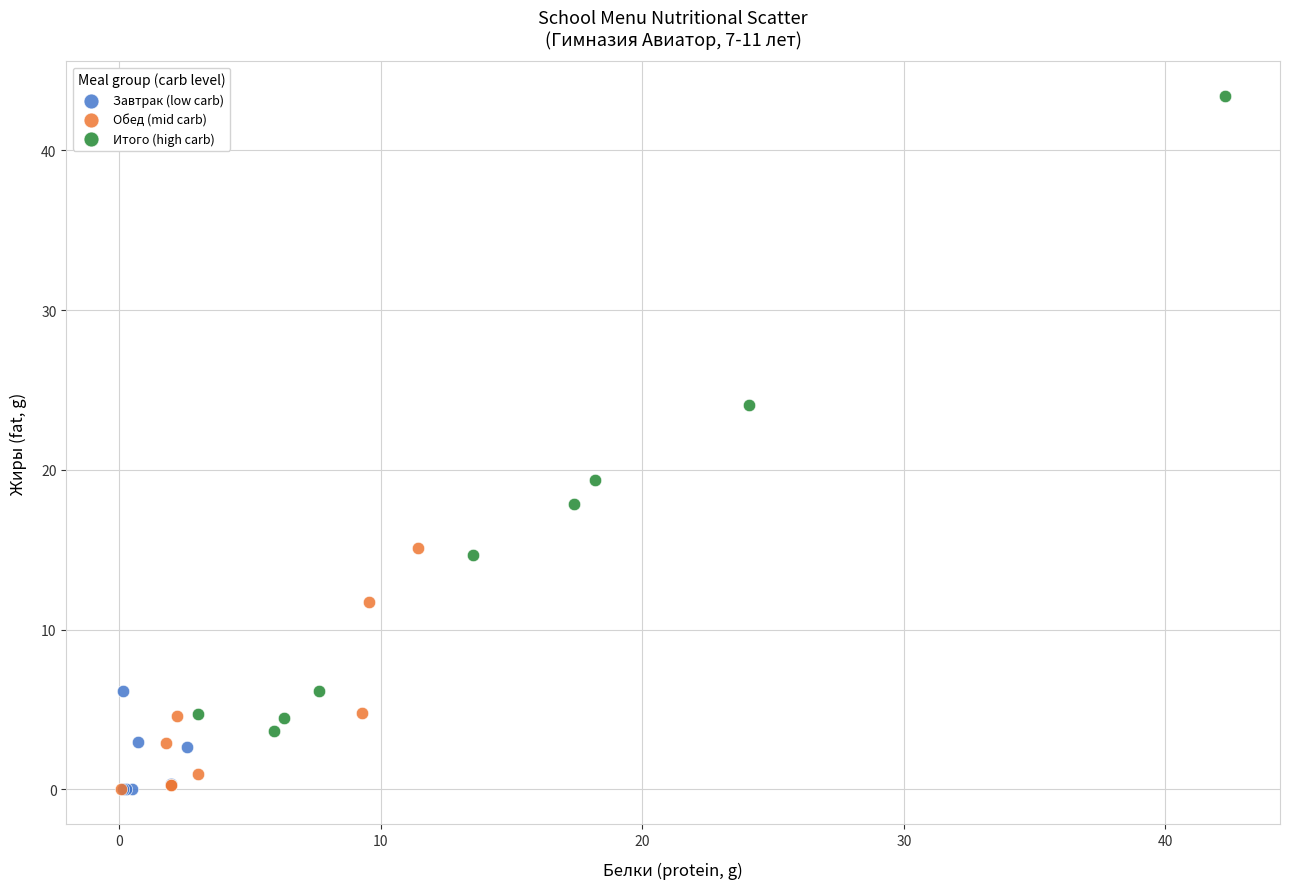

Which series contains the highest Y value?

Итого (high carb)